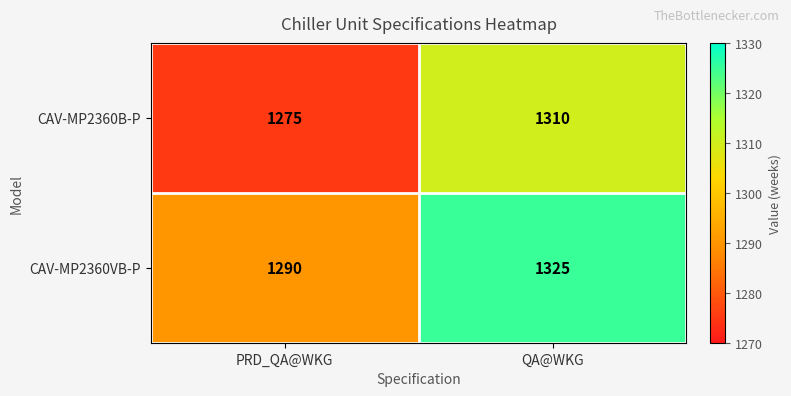

Is it true that CAV-MP2360B-P equals 1275 at PRD_QA@WKG?

True